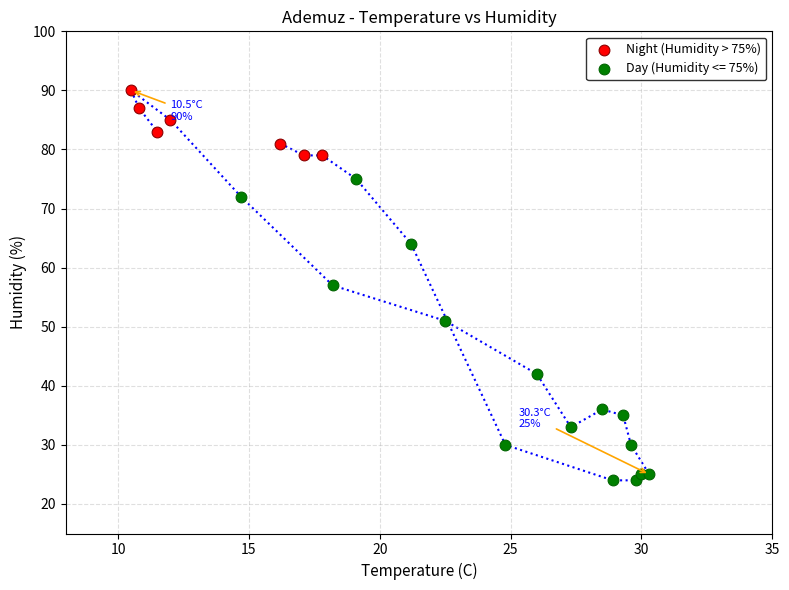

Which series reaches the maximum Y coordinate?

Night (Humidity > 75%)